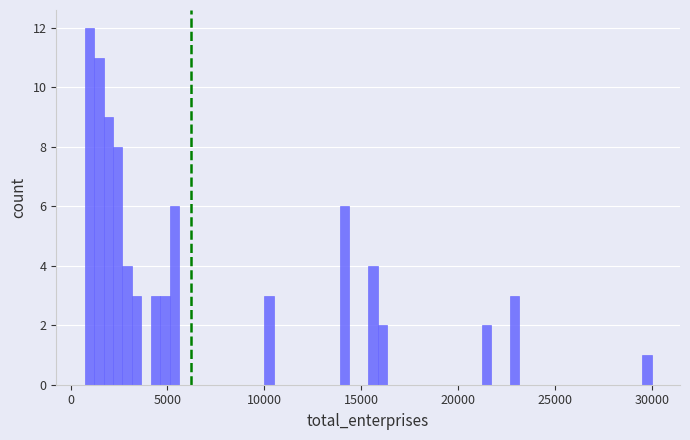

Around what value on the x-axis is the tallest bar? Give the approximate position of its centre, as read against the axis.

1000